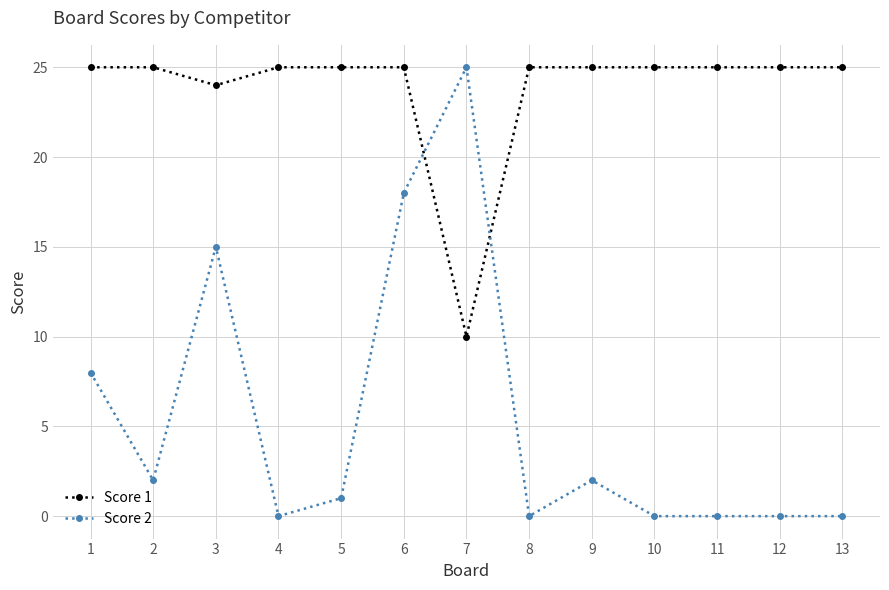

How many values in the Score 2 series are below 1?

6